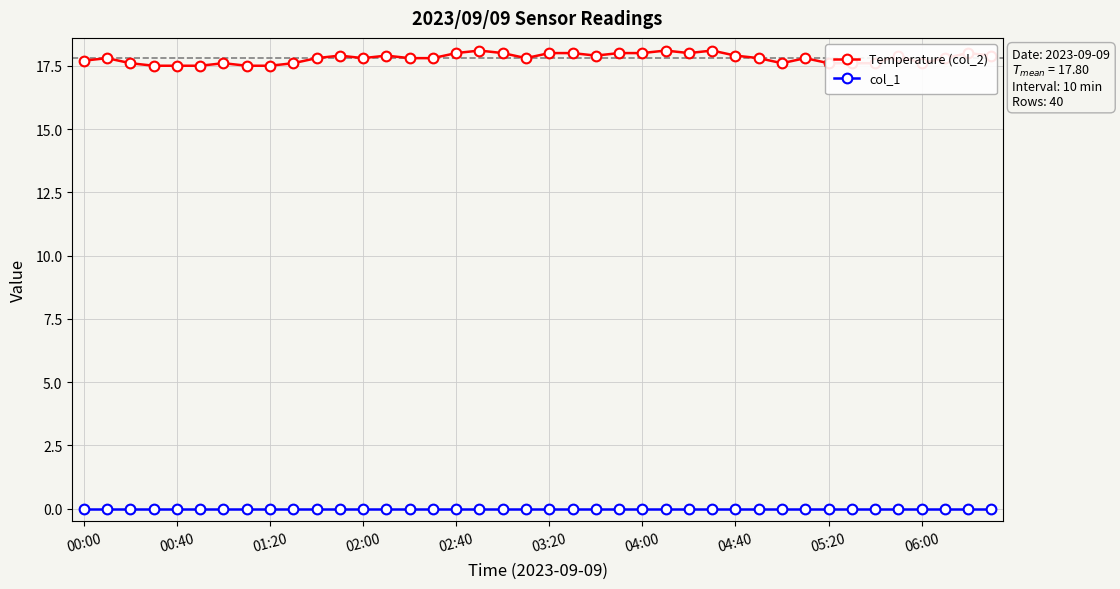

Which series has the widest spread of values?

Temperature (col_2)